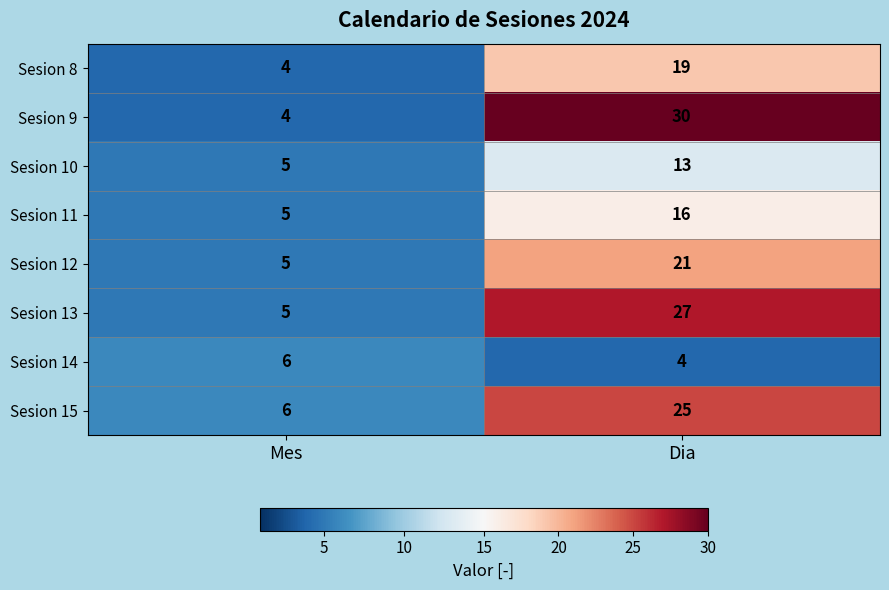

At how many categories does at least one series exceed 10?

1